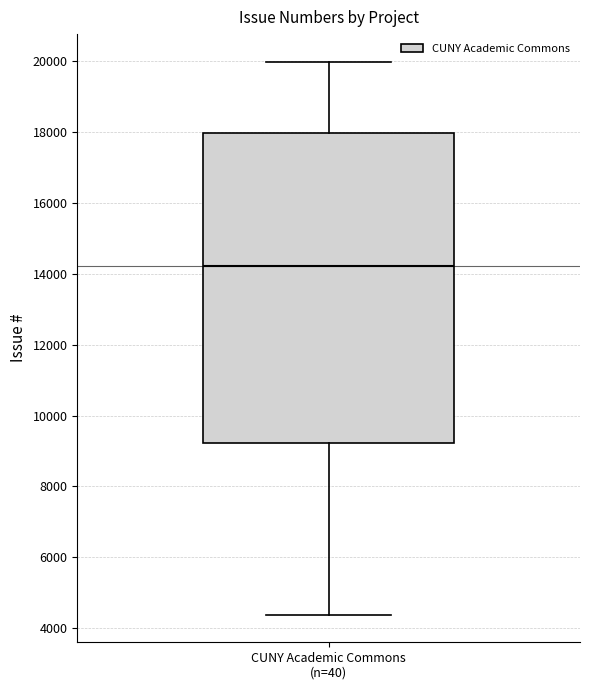

Read this box plot against the y-axis: the position of the median line, the range covered by the box, and the ends of both whiskers. The values are not printed on the chart, so give them approximately, as read against the axis.

median 14200, box 9200 to 18000, whiskers 4400 to 20000